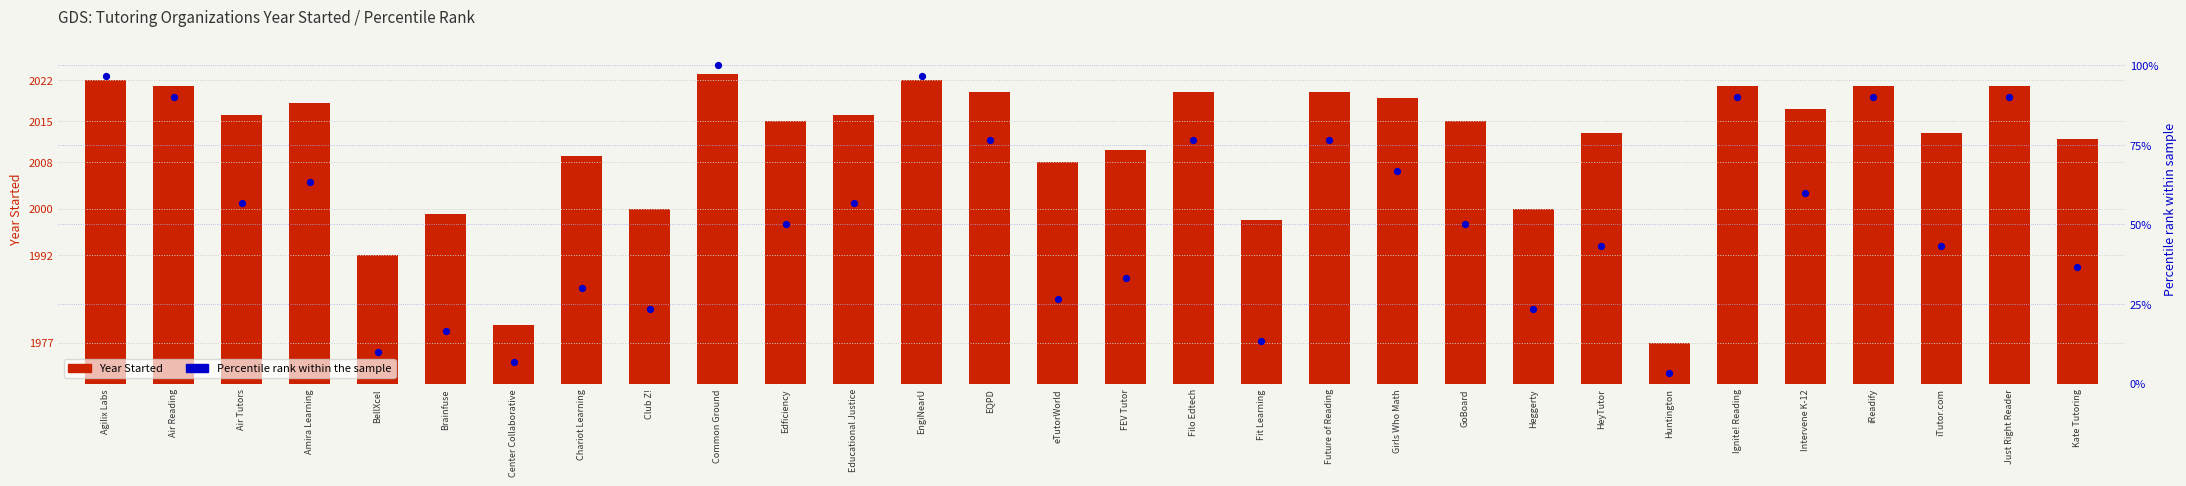

What are all the series names shown in the legend?

Year Started, Percentile rank within the sample